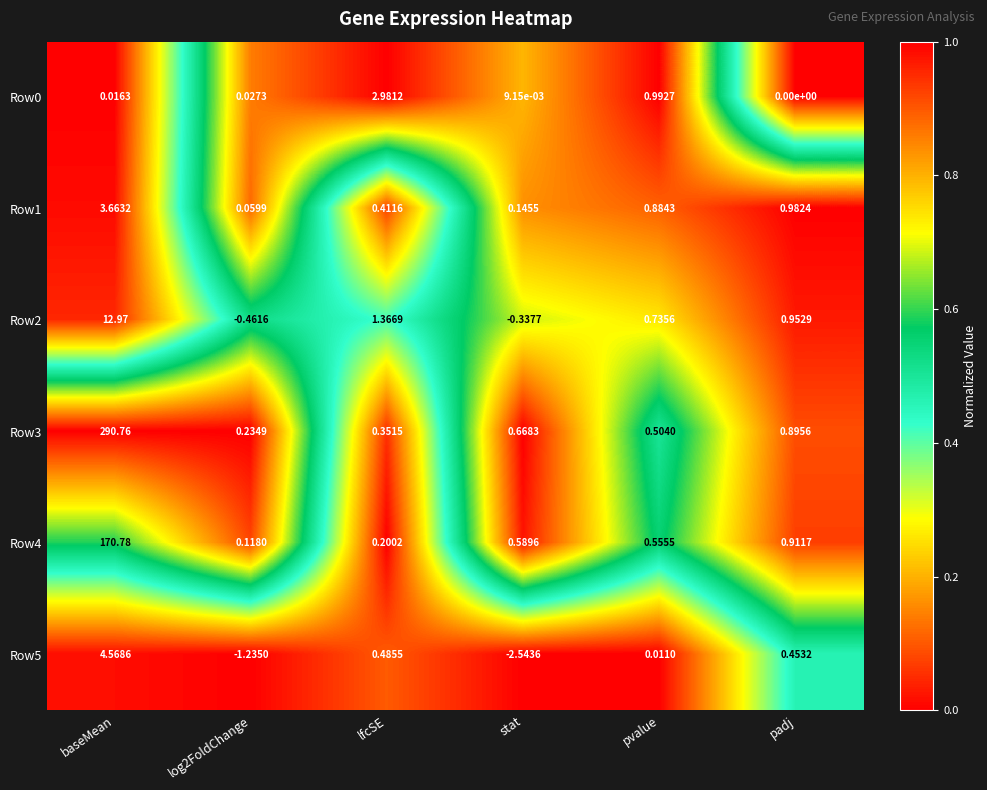

At which category does the chart reach its peak across all series?

baseMean